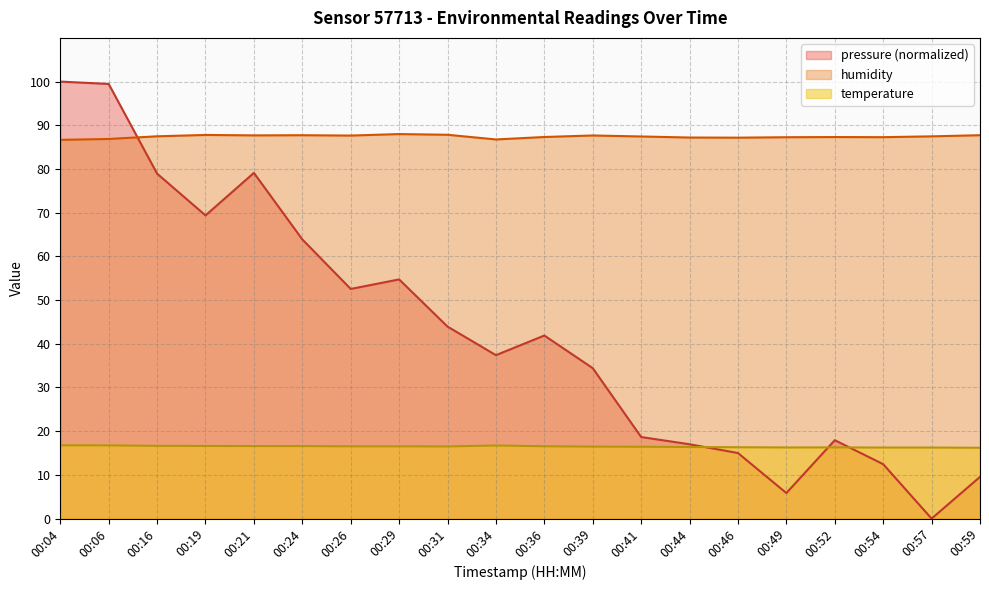

The pressure series shows 52.5 at 00:26. True or false?

True